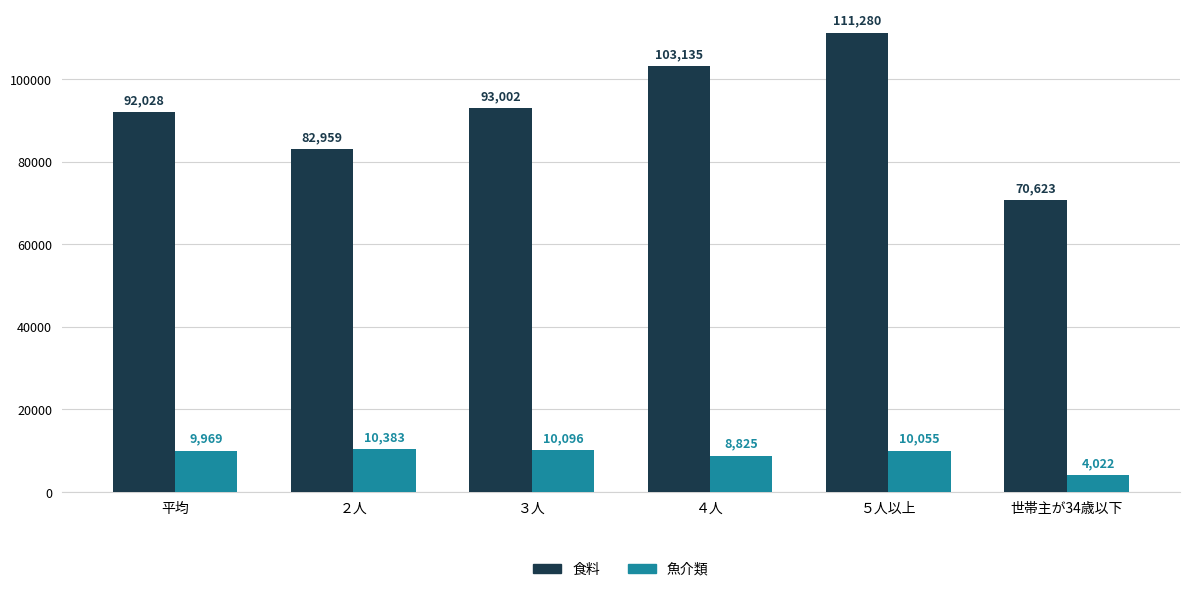

Reading left to right, extract all data points from this chart.

食料: 平均=92028	２人=82959	３人=93002	４人=103135	５人以上=111280	世帯主が34歳以下=70623
魚介類: 平均=9969	２人=10383	３人=10096	４人=8825	５人以上=10055	世帯主が34歳以下=4022